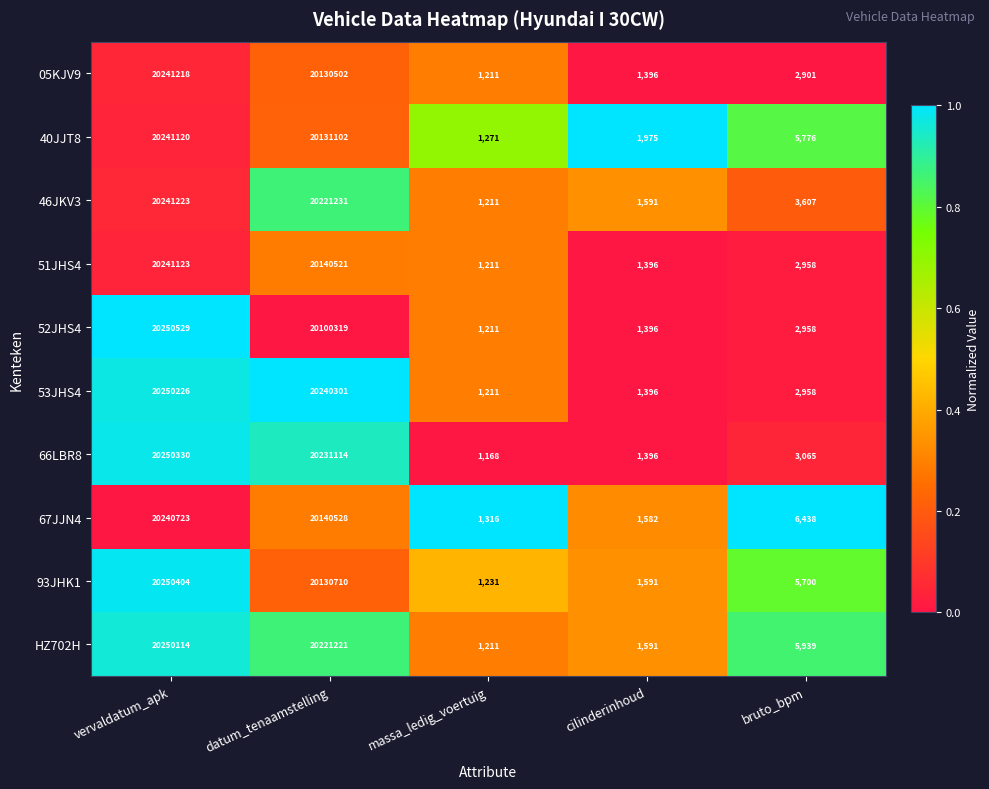

What is the difference between the highest and lowest values at cilinderinhoud?

579